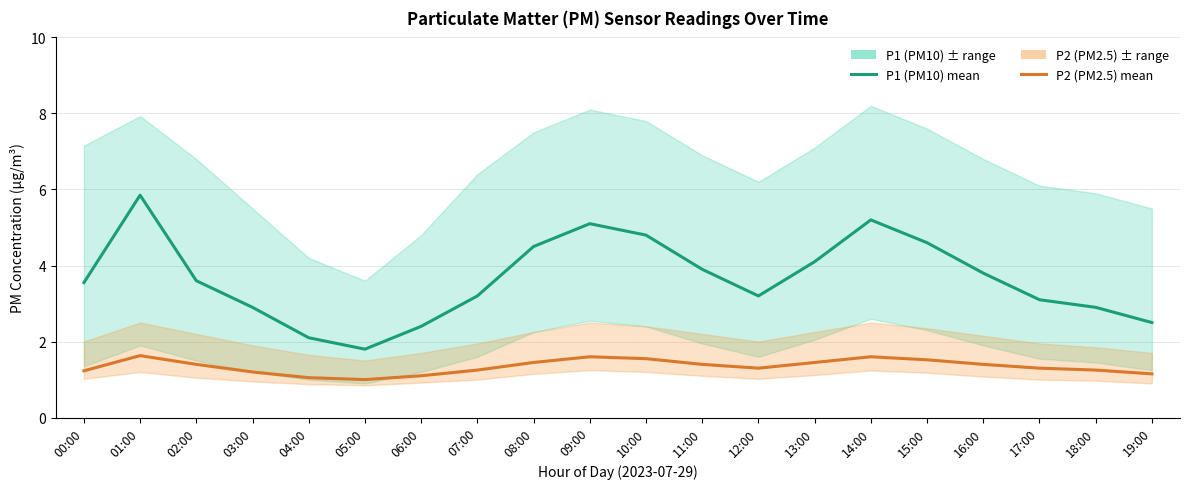

At which category does P1 (PM10) reach its first local valley?

05:00